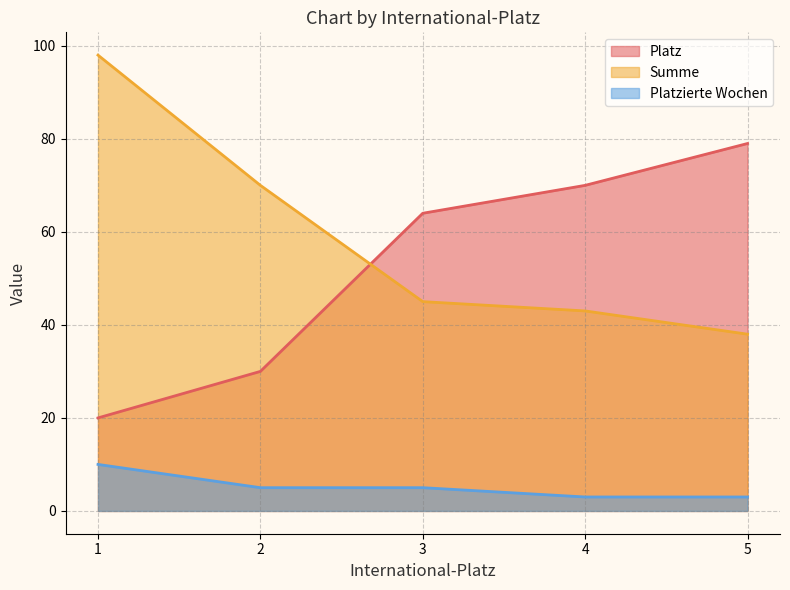

True or false: Summe has a value of 43 at 4.

True